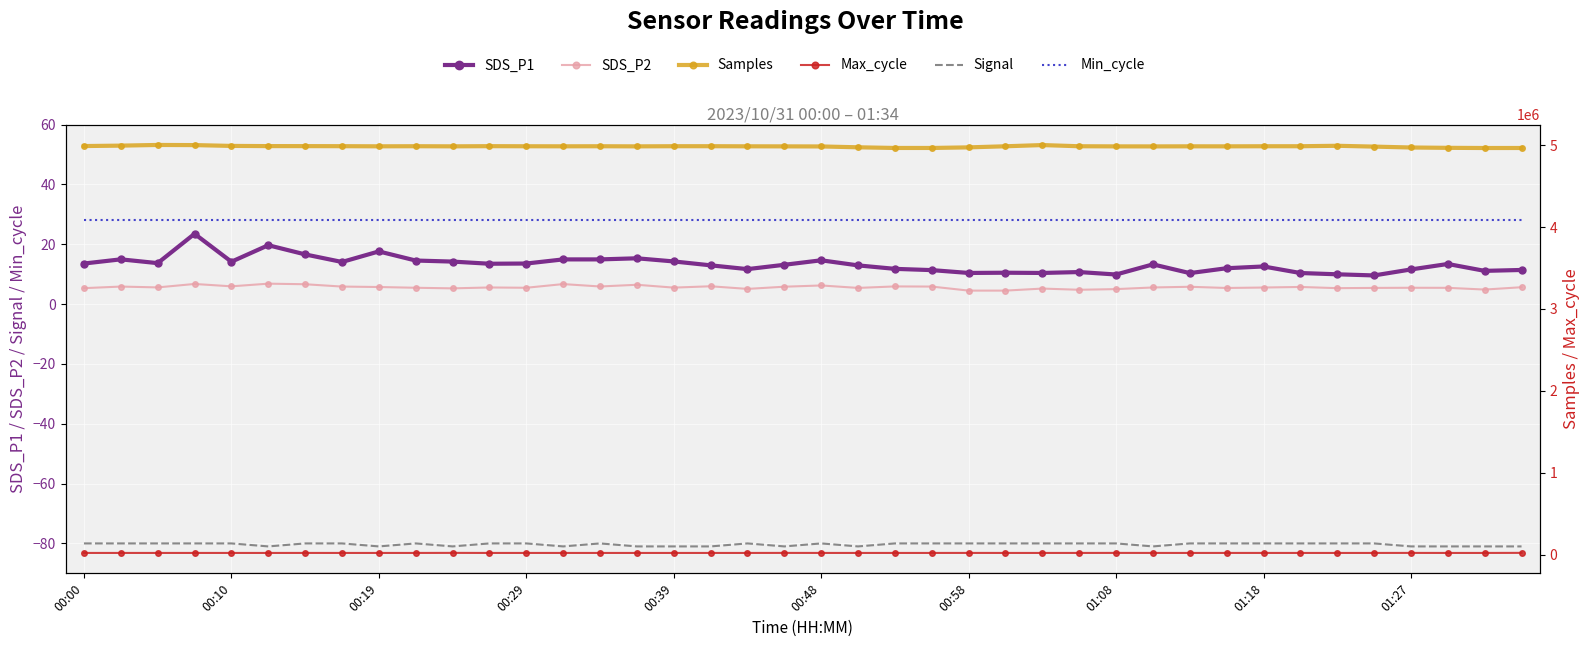

The value of Min_cycle at 38 is 19.4. True or false?

False